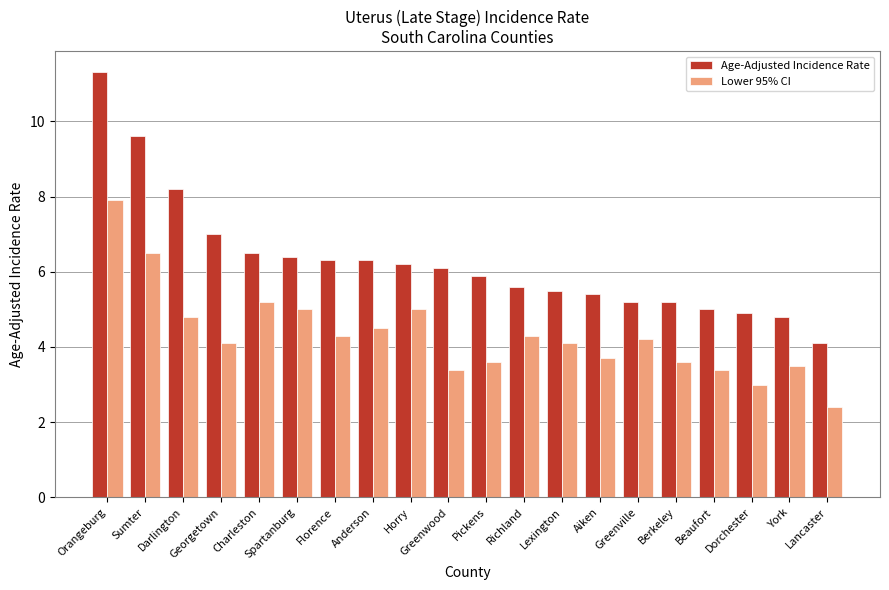

Is the value of Lower 95% CI at Aiken greater than the value of Age-Adjusted Incidence Rate at Lancaster?

No